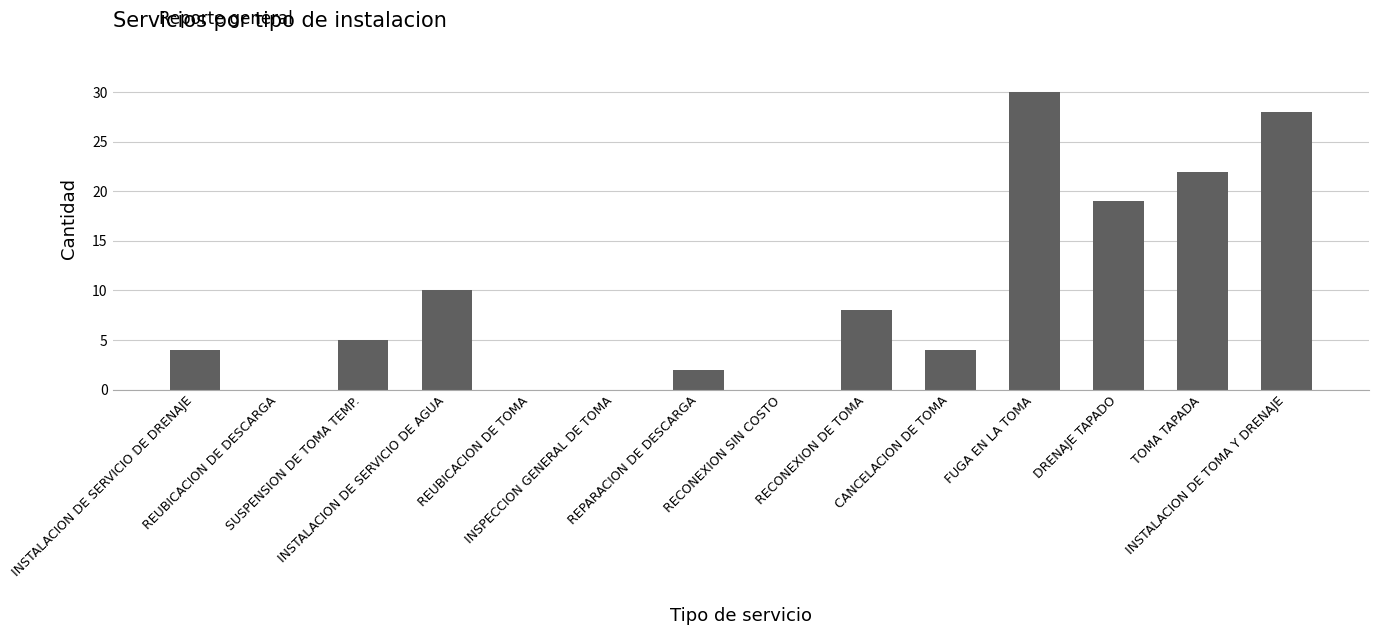

What is the greatest value displayed?

30